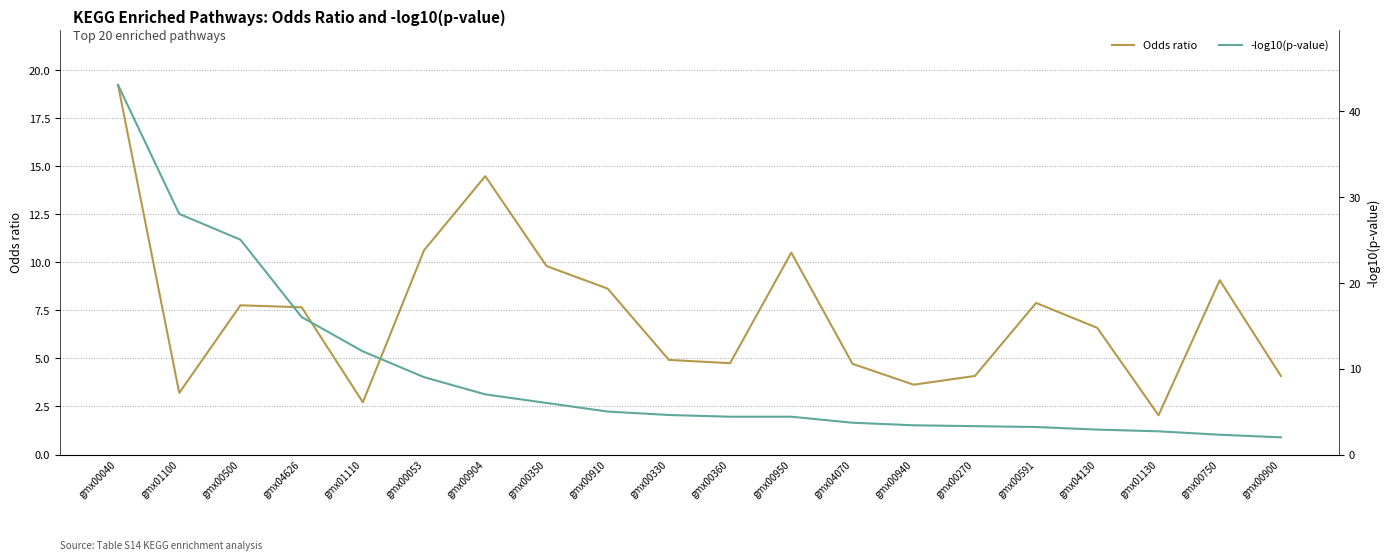

What is the sum of the -log10(p-value) values at gmx04130 and gmx00904?

9.9